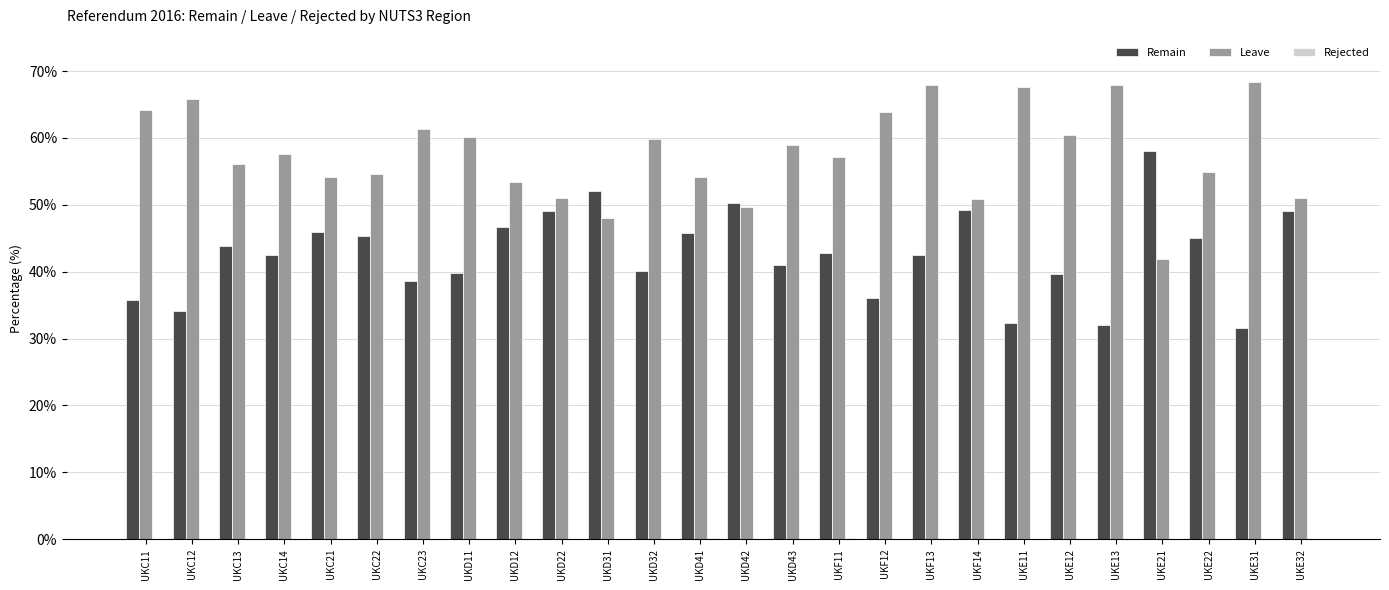

At which category is the sum across all series the highest?

UKF13